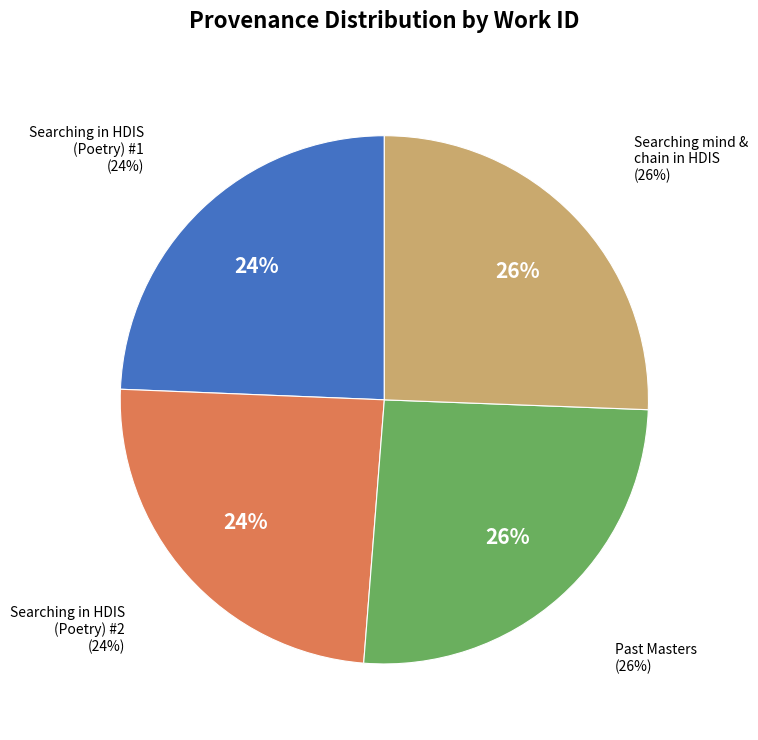

To the nearest percent, what percentage of the pie is Searching in HDIS (Poetry) (2)?

24%